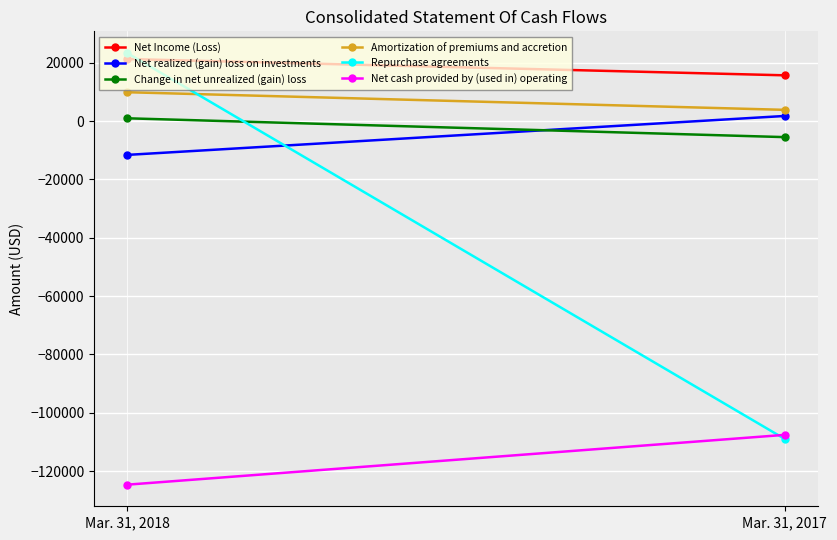

What is the value of the Change in net unrealized (gain) loss point at the 1st from the left?

988